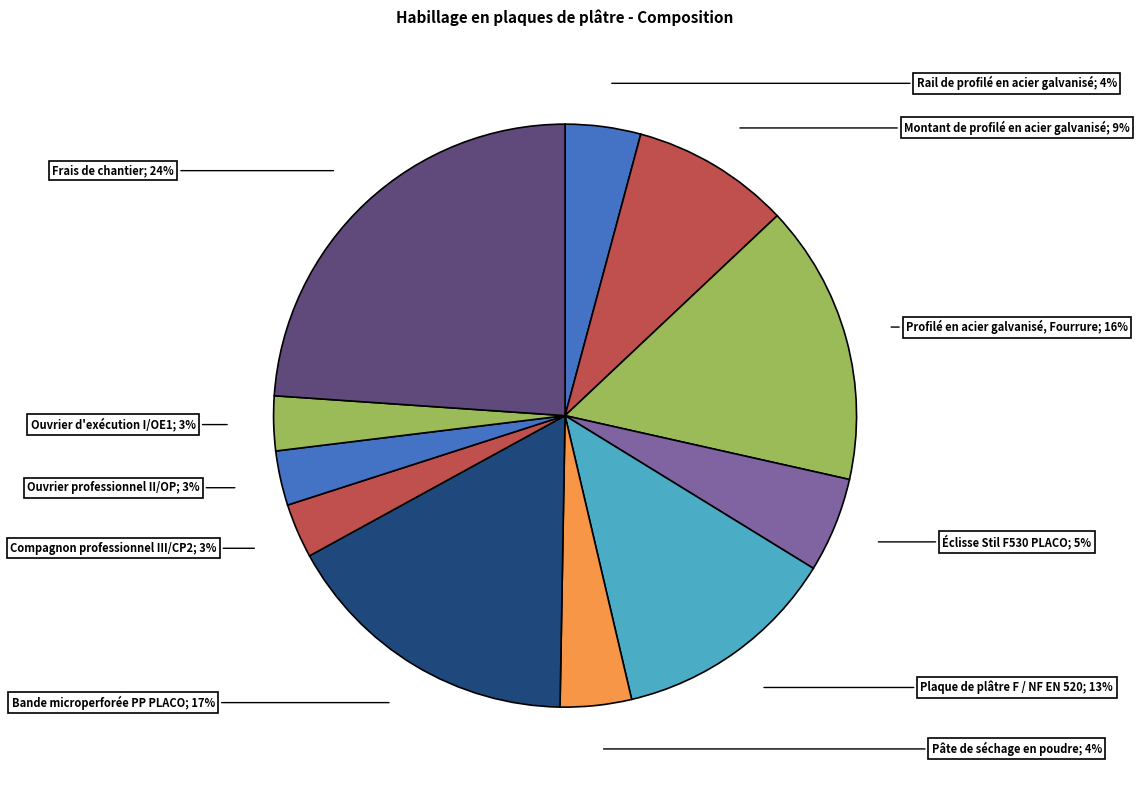

Count the number of slices in the pie.

11